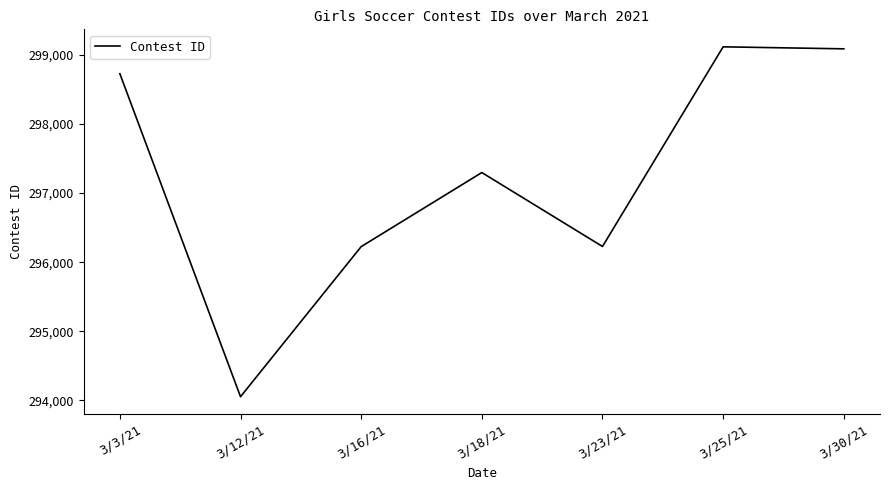

Does the chart display data point markers on the line(s)?

No